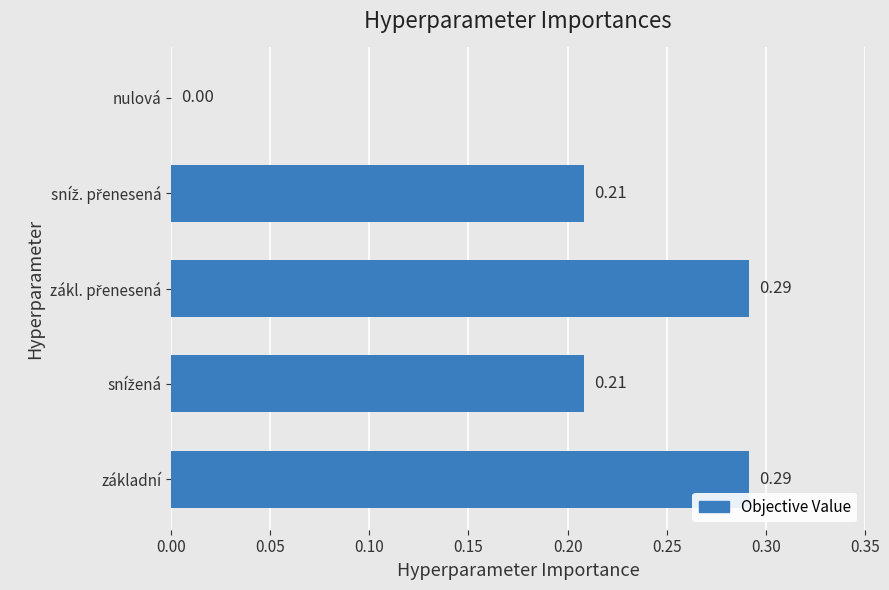

What is the sum of all values?

1.0